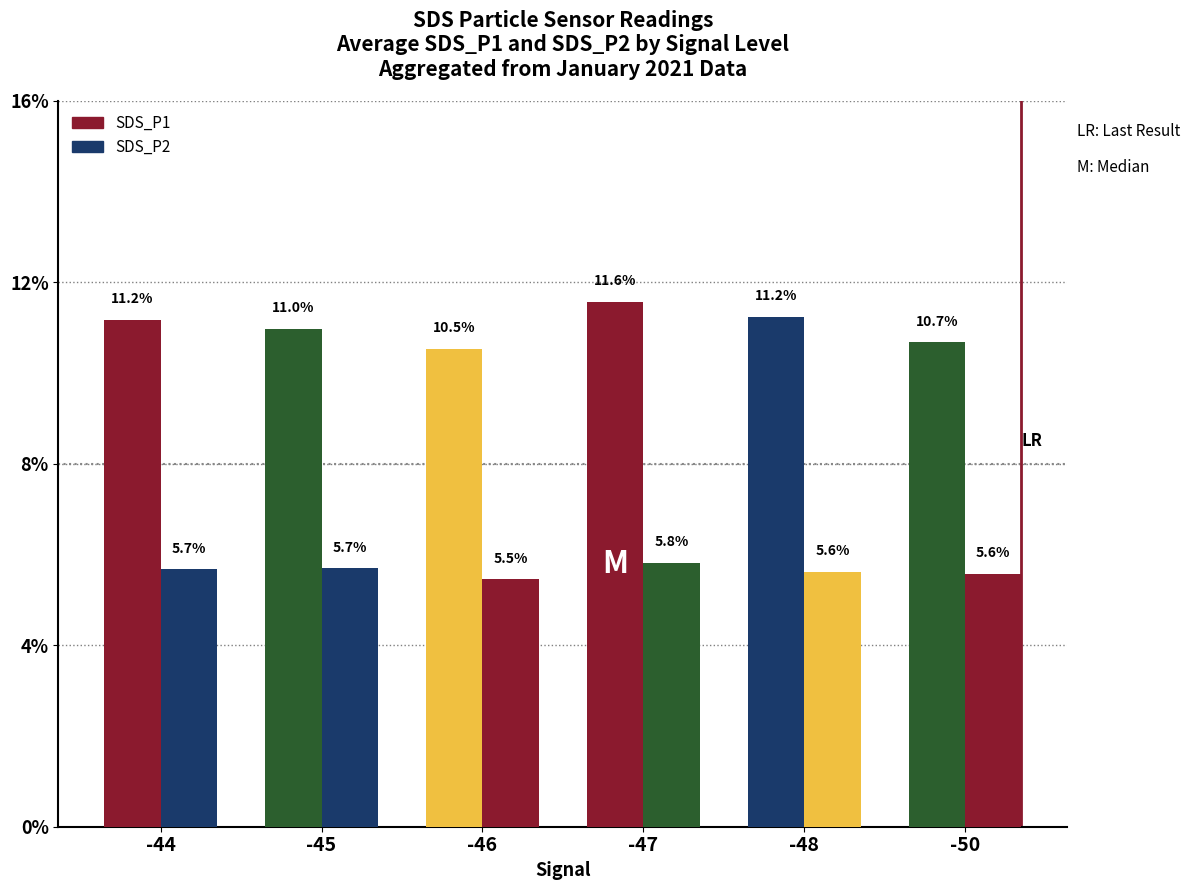

What is the maximum value for SDS_P1?

11.6